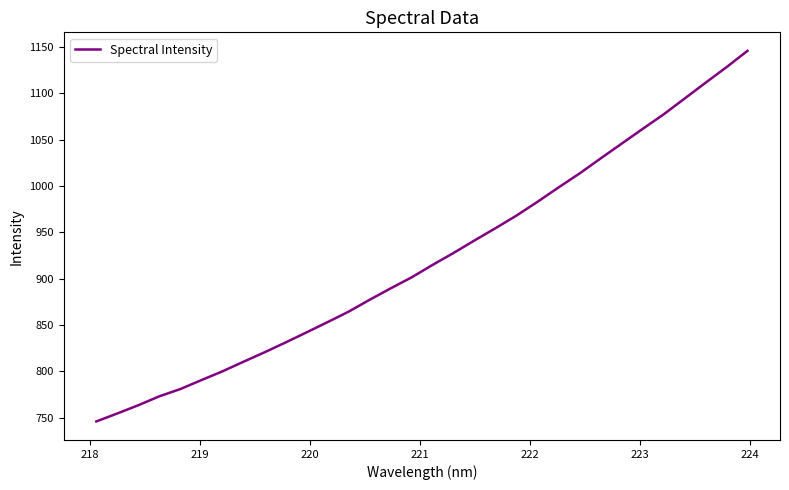

Is this an area chart (filled region under the line)?

No